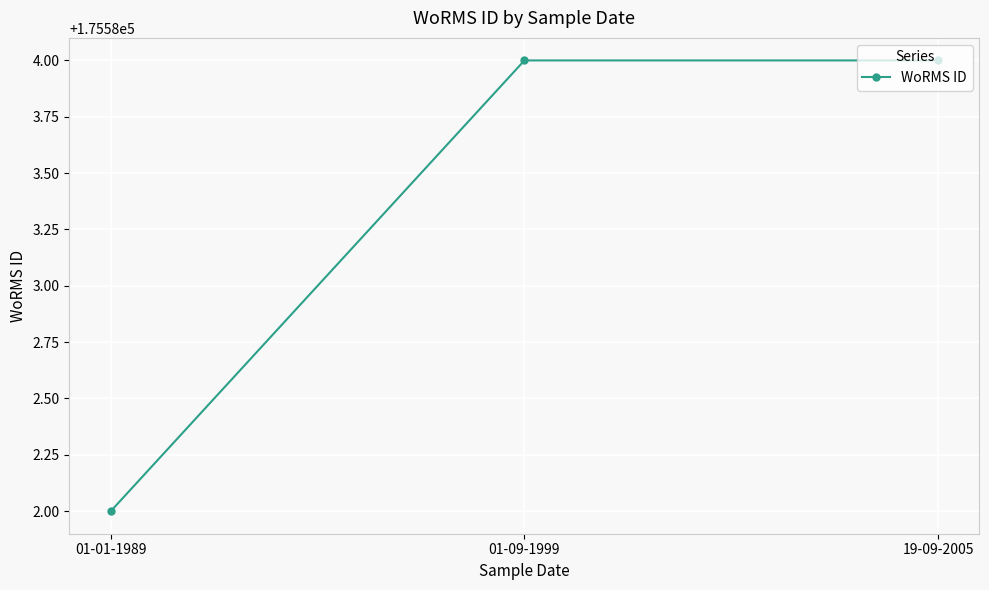

Read the value at 01-01-1989.

175582